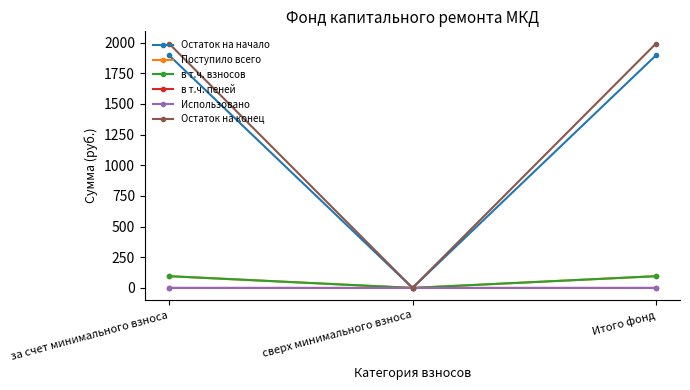

The в т.ч. пеней series shows 0.0 at сверх минимального взноса. True or false?

True